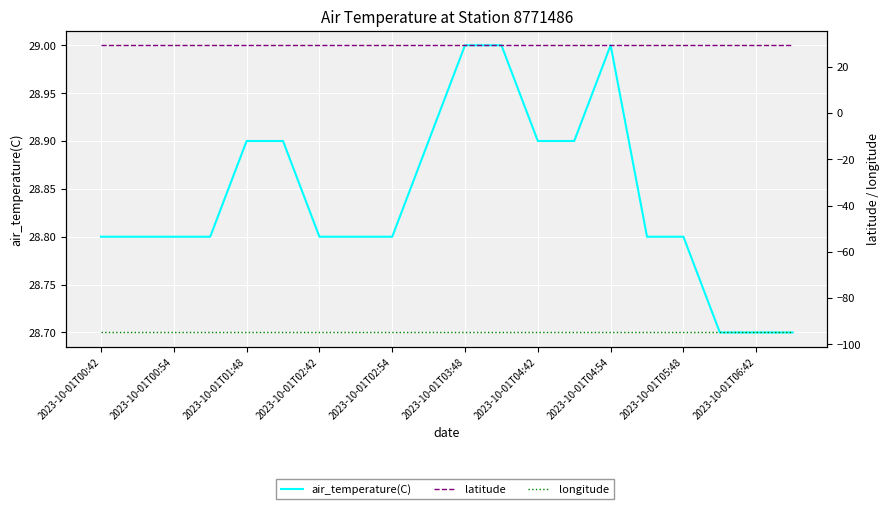

Rank the categories by longitude value from lowest to highest.

2023-10-01T00:42, 2023-10-01T00:54, 2023-10-01T01:48, 2023-10-01T02:42, 2023-10-01T02:54, 2023-10-01T03:48, 2023-10-01T04:42, 2023-10-01T04:54, 2023-10-01T05:48, 2023-10-01T06:42, 10, 11, 12, 13, 14, 15, 16, 17, 18, 19